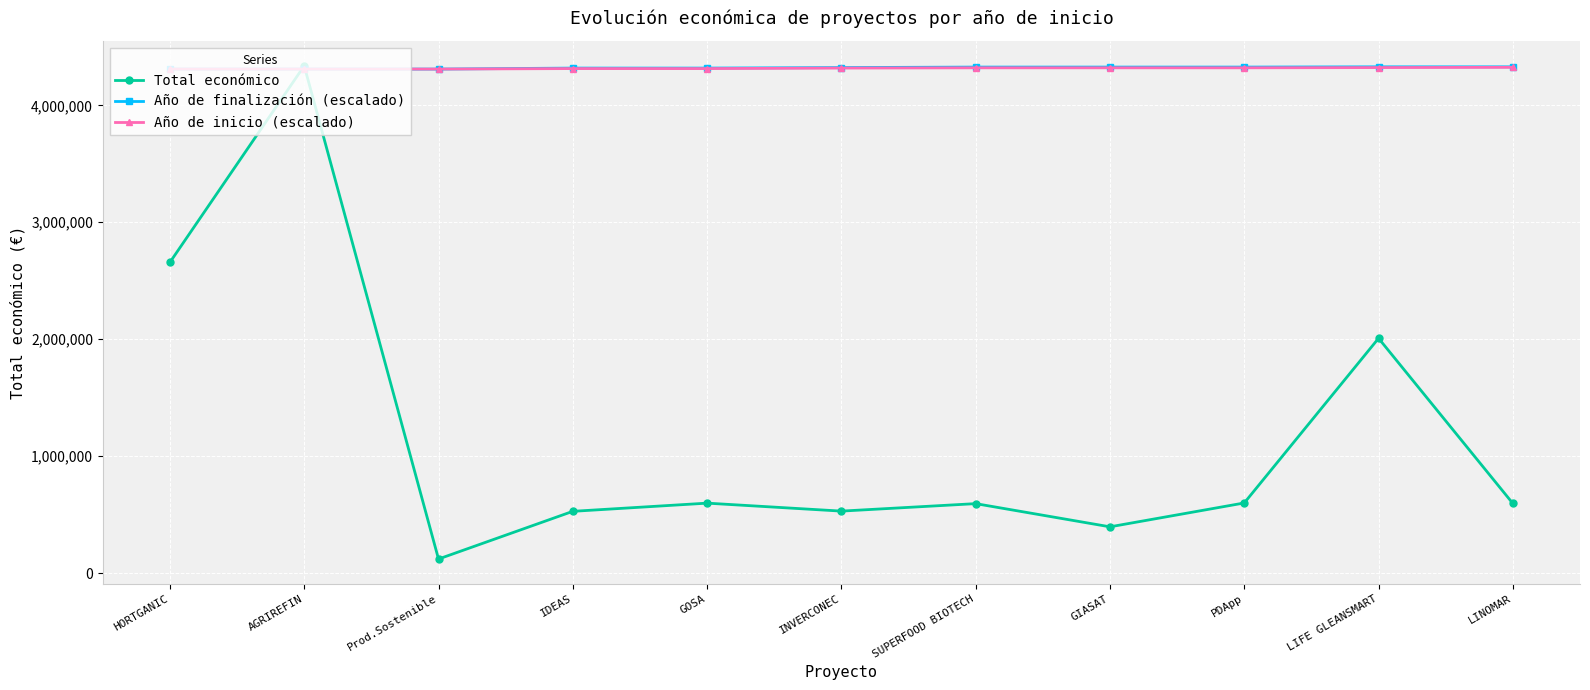

At which label does Año de inicio (escalado) first exceed 4318393?

INVERCONEC